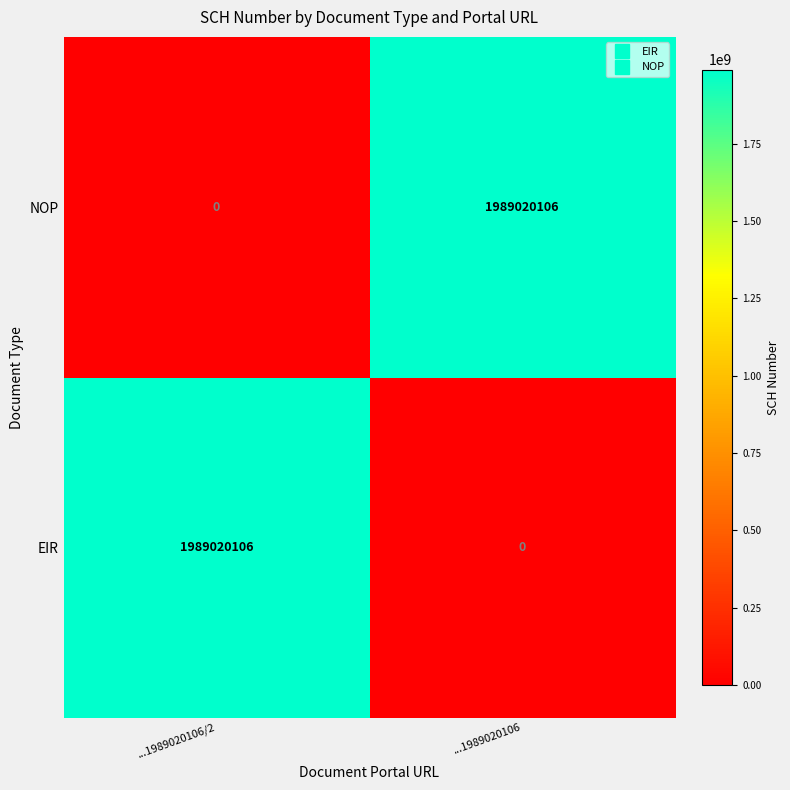

Which category has the highest value in the EIR series?

...1989020106/2